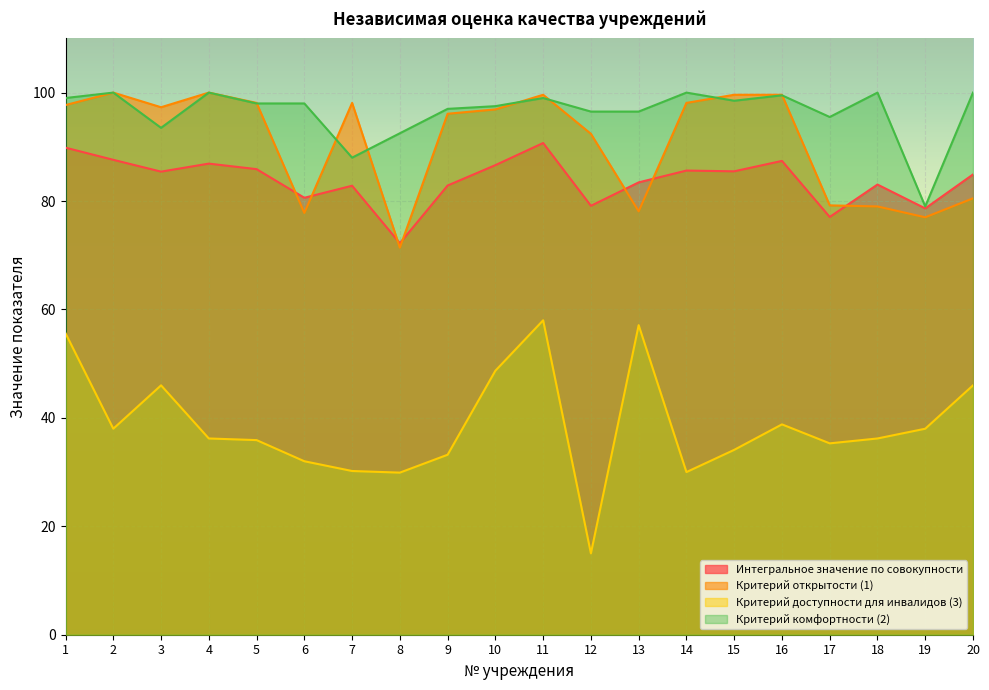

True or false: Интегральное значение по совокупности and Критерий доступности для инвалидов (3) cross at least once.

False